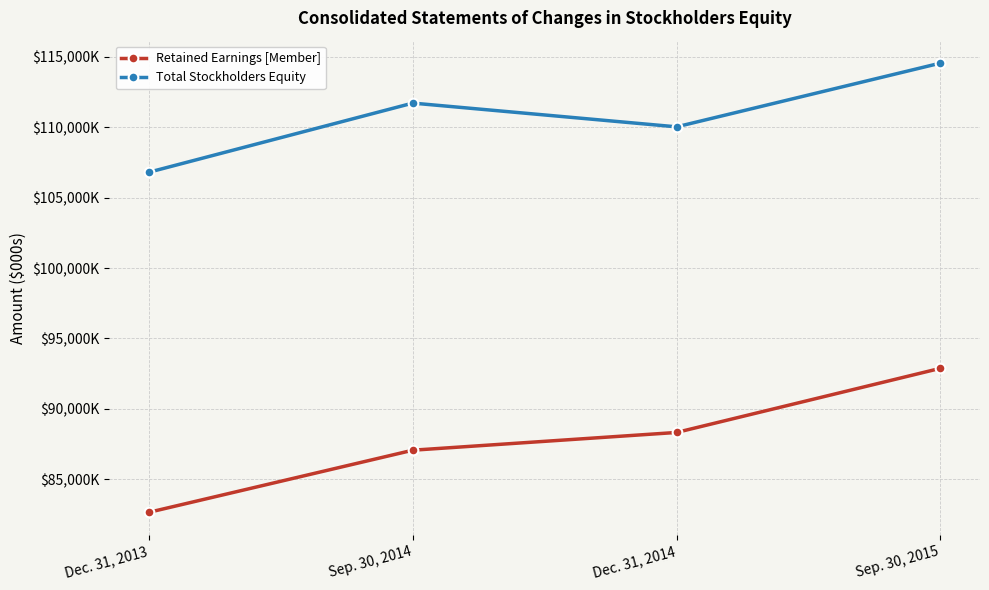

Is this an area chart (filled region under the line)?

No